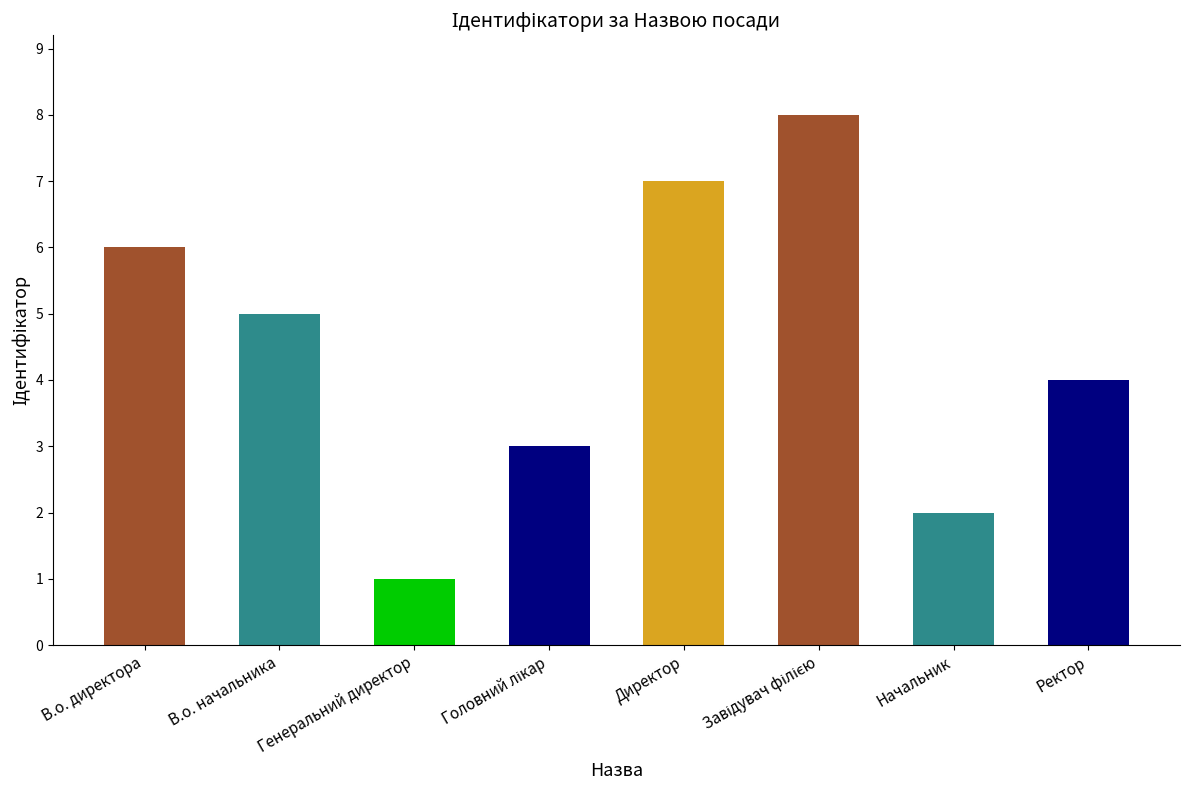

Between Директор and В.о. директора, which is larger?

Директор